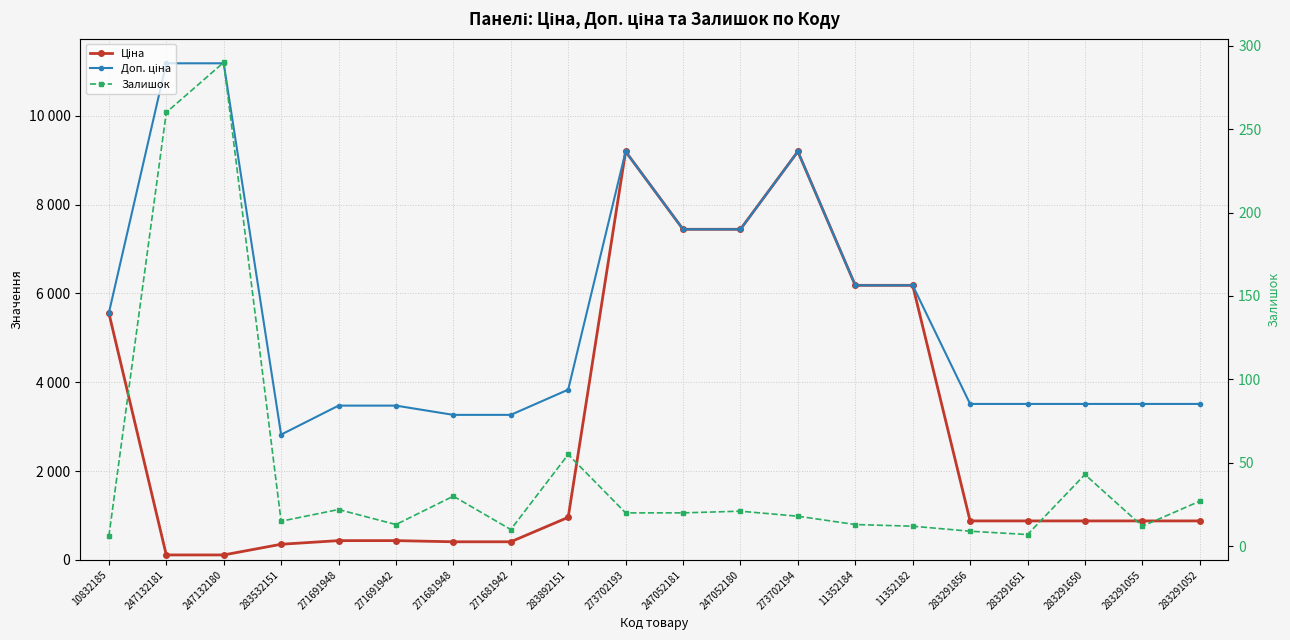

Where is Ціна nearest to the value 4654?

10832185